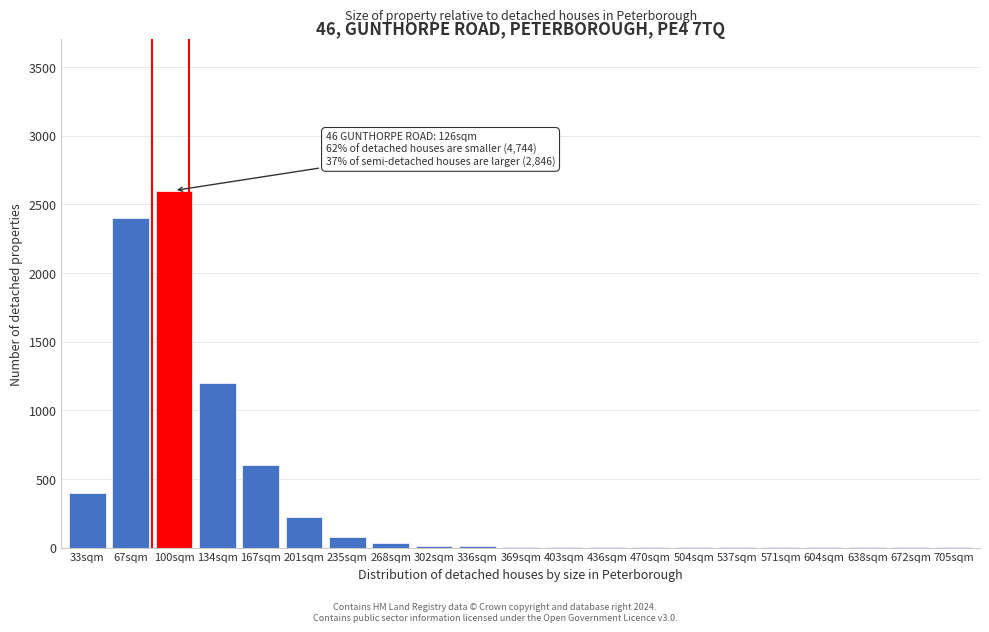

Where is the data nearest to the value 1300?

134sqm